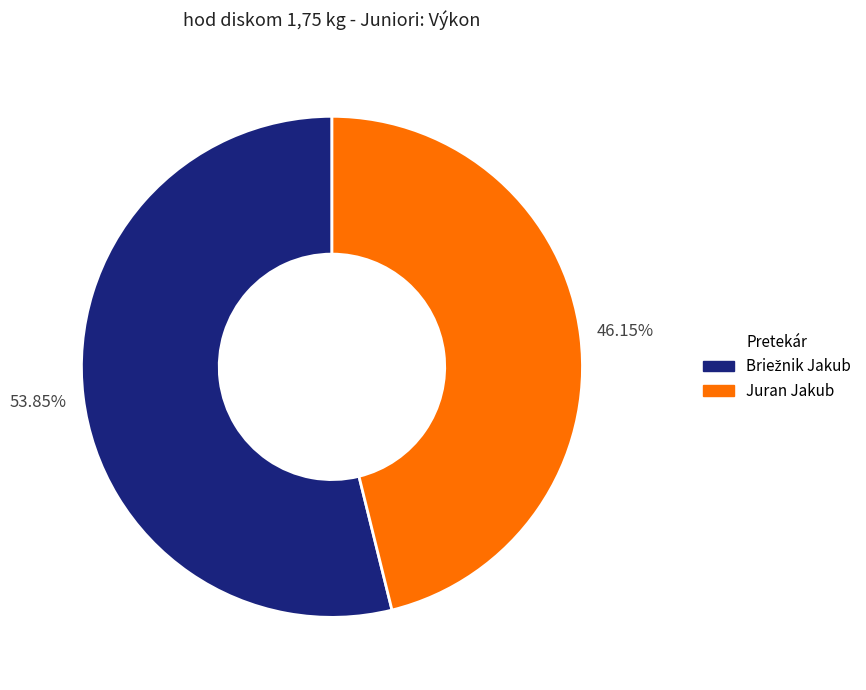

Is Juran Jakub the majority of the pie?

No